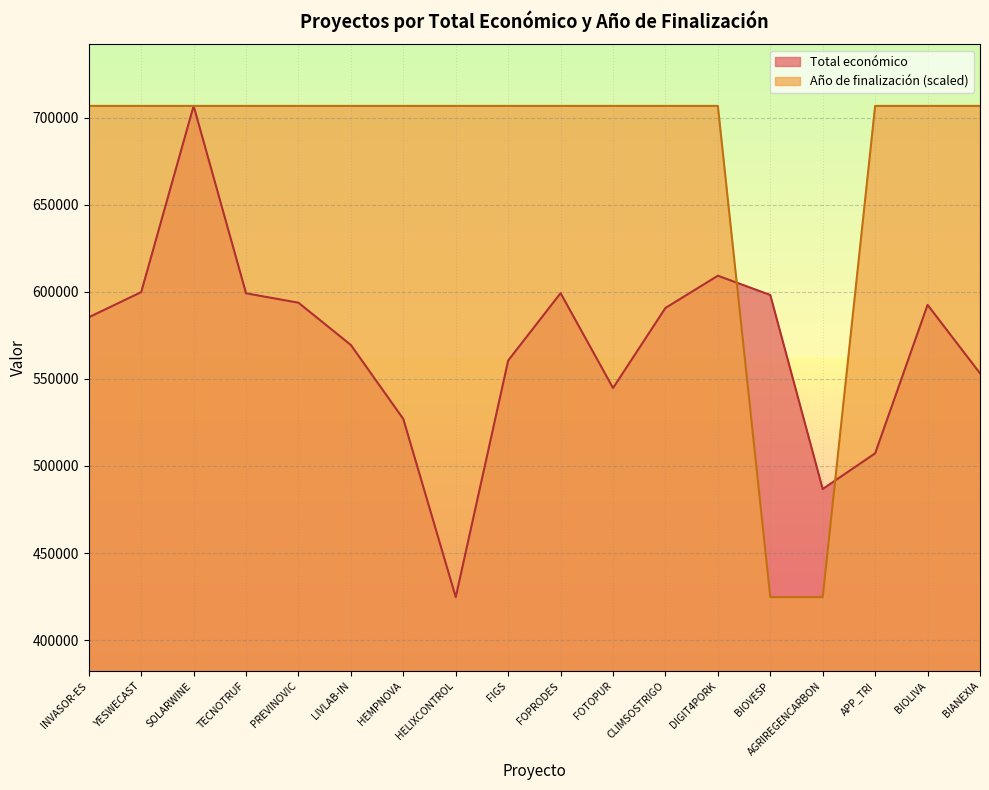

Which series ends up on top after the final intersection of Año de finalización and Total económico?

Año de finalización